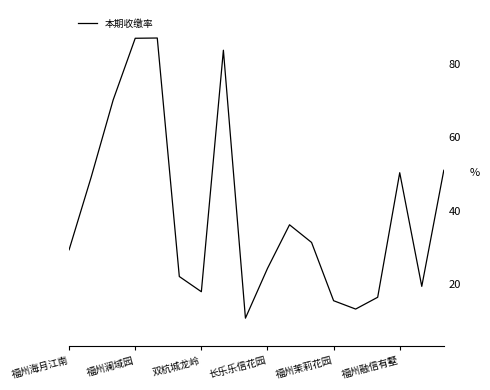

How many interior local peaks (higher than both neighbors) does the data have?

4